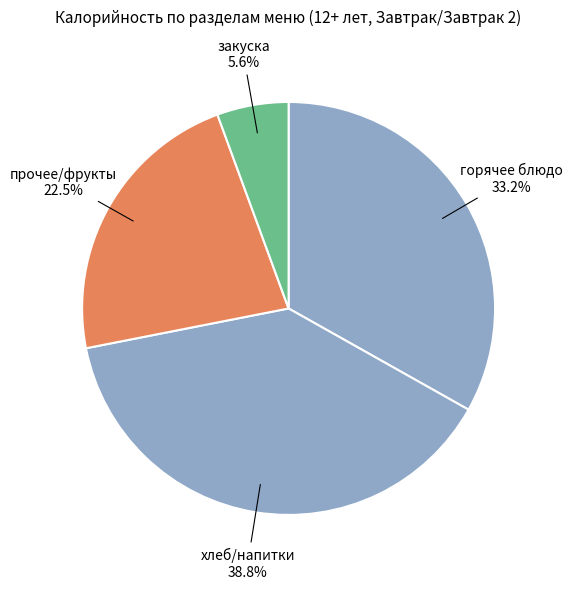

What percentage do хлеб/напитки and прочее/фрукты together represent?

61.2%